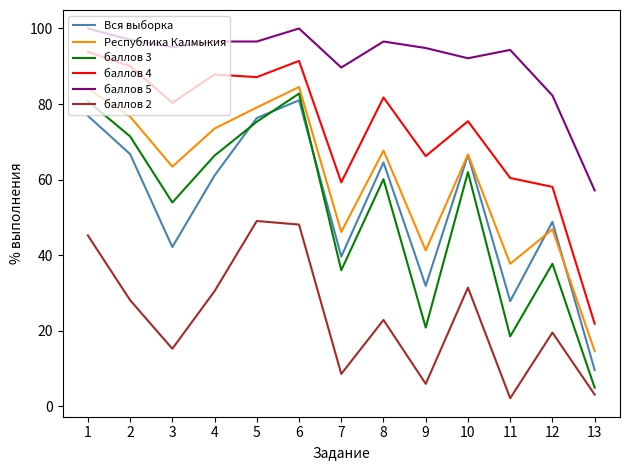

What is the maximum value shown in the chart?

100.0